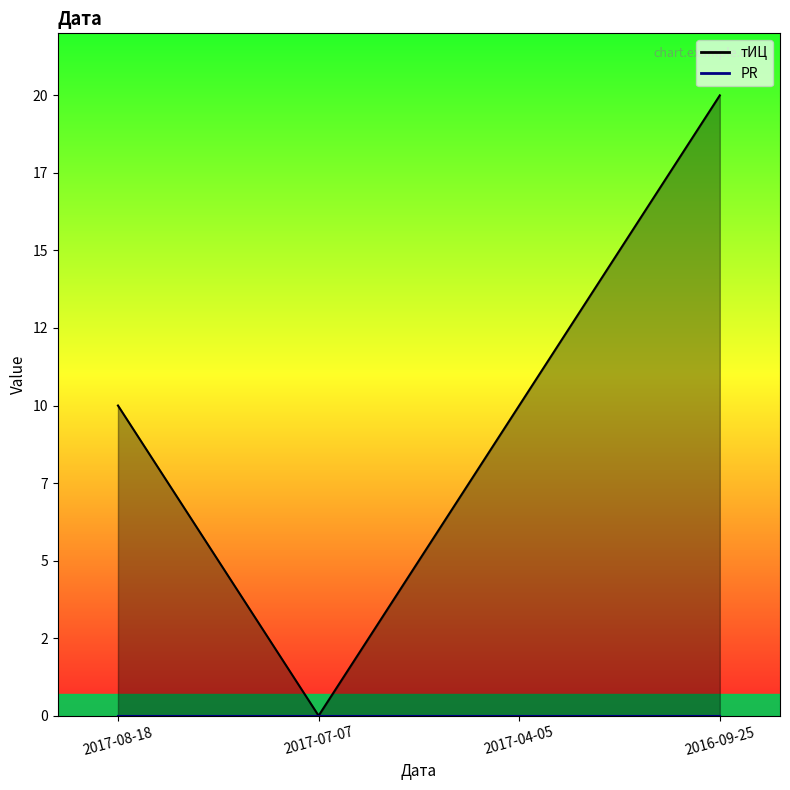

Which series has the largest range (max minus min)?

тИЦ line